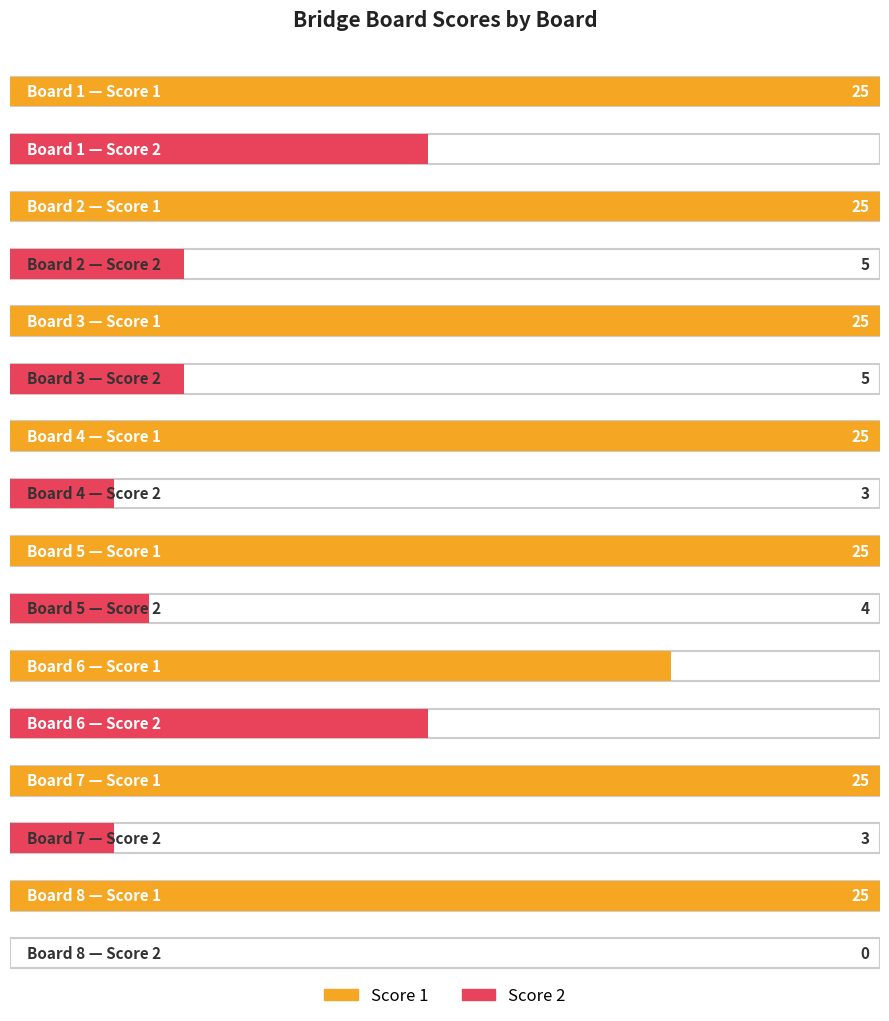

Between Board 1 and Board 2, which is larger?

Board 1